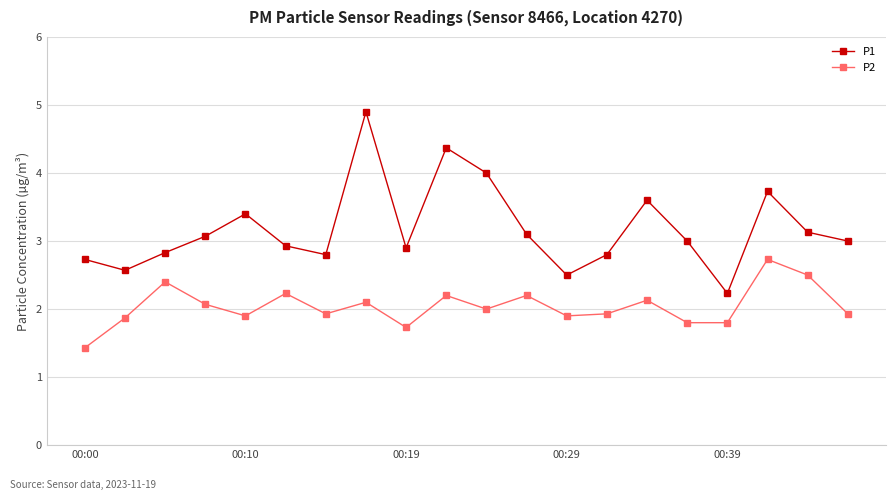

List the series in order of their peak value, lowest first.

P2, P1